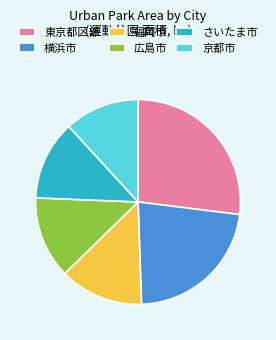

Which slice is the largest?

東京都区部